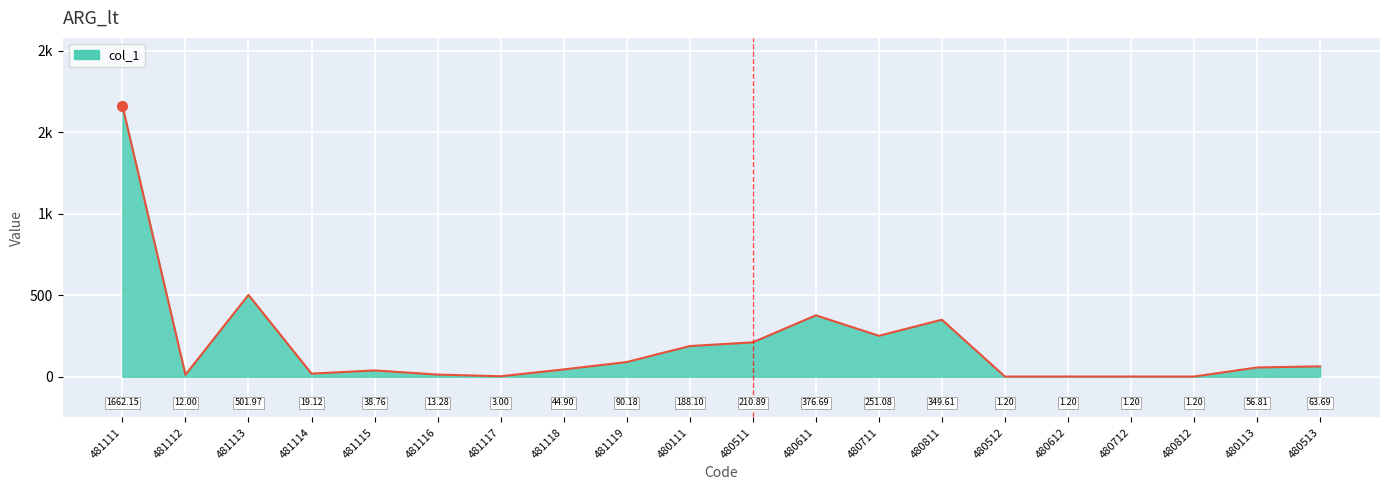

Reading left to right, extract all data points from this chart.

1662.2	12.0	502.0	19.1	38.8	13.3	3.0	44.9	90.2	188.1	210.9	376.7	251.1	349.6	1.2	1.2	1.2	1.2	56.8	63.7